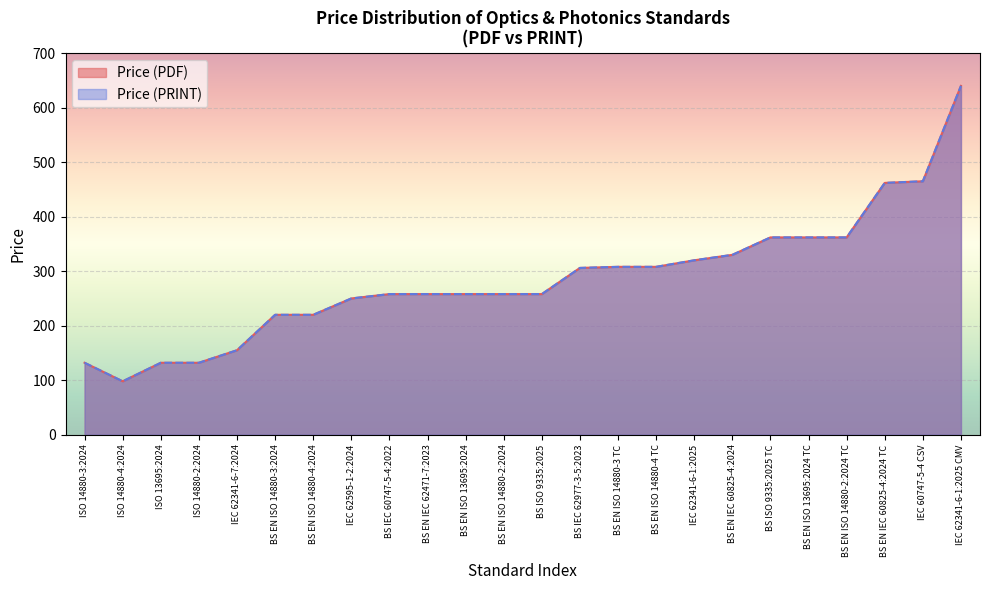

Is the value of Price (PRINT) at IEC 60747-5-4 CSV greater than the value of Price (PDF) at BS EN ISO 14880-2:2024?

Yes